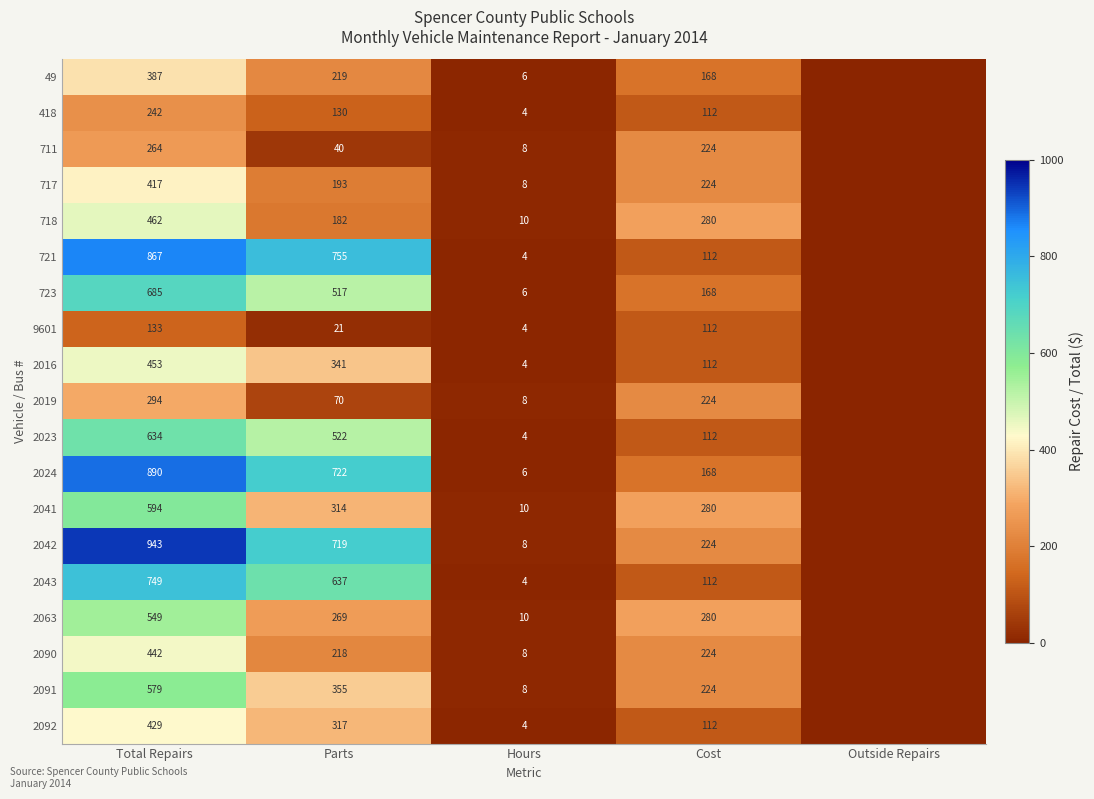

Rank the series at Parts from lowest to highest value.

9601, 711, 2019, 418, 718, 717, 2090, 49, 2063, 2041, 2092, 2016, 2091, 723, 2023, 2043, 2042, 2024, 721